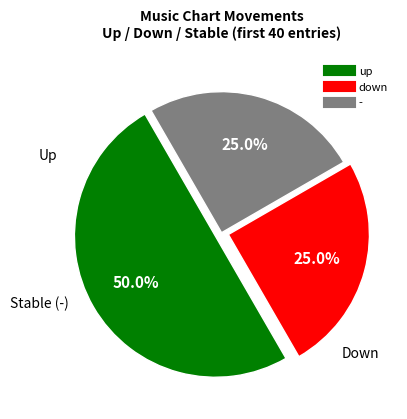

To the nearest percent, what percentage of the pie is up?

50%